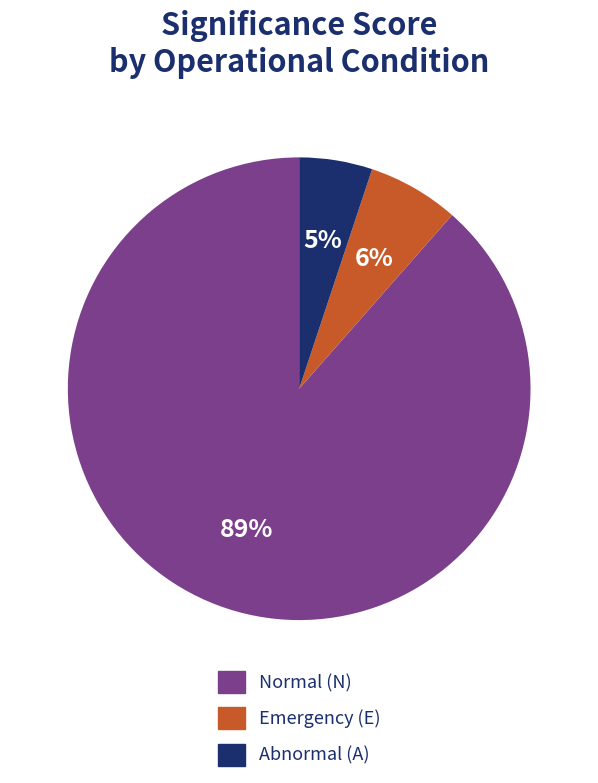

To the nearest percent, what percentage of the pie is Abnormal (A)?

5%